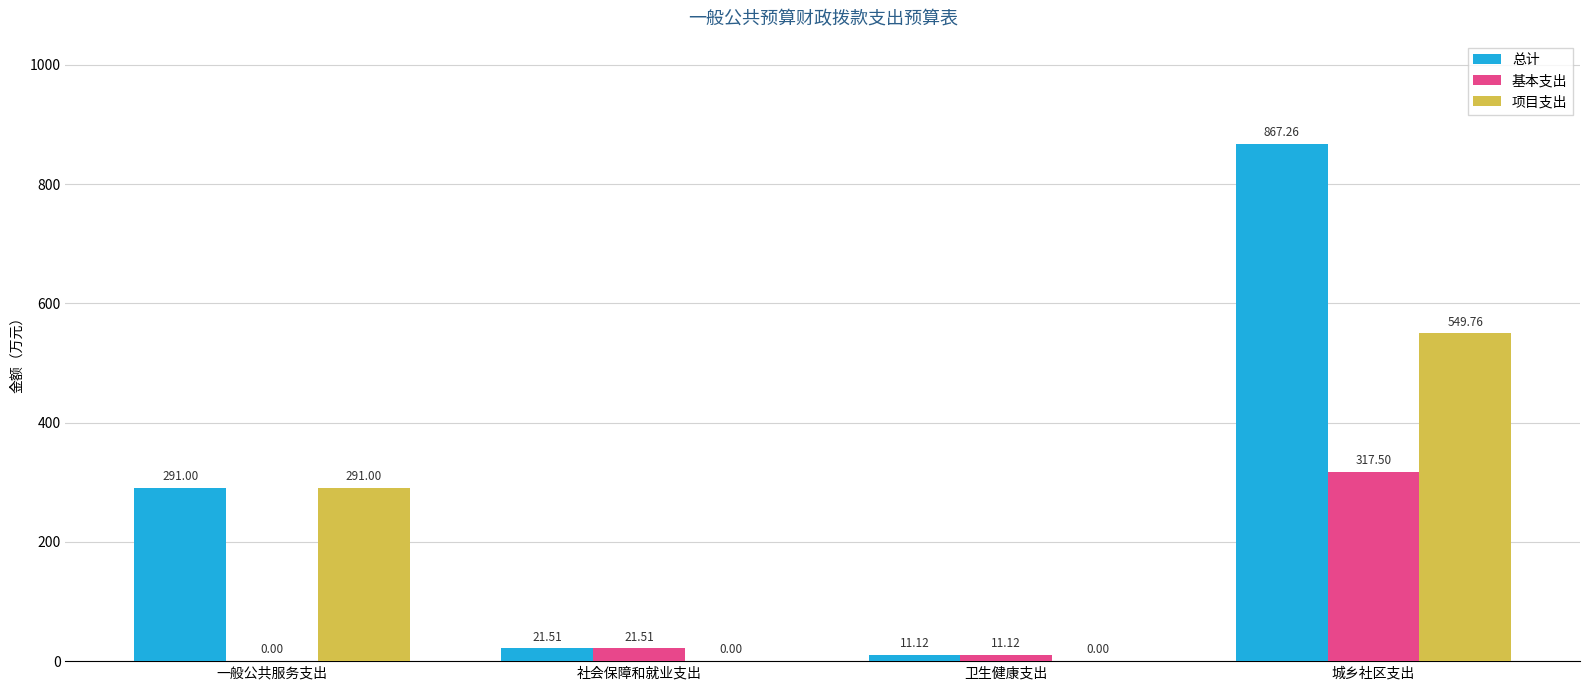

How many categories are shown in the chart?

4